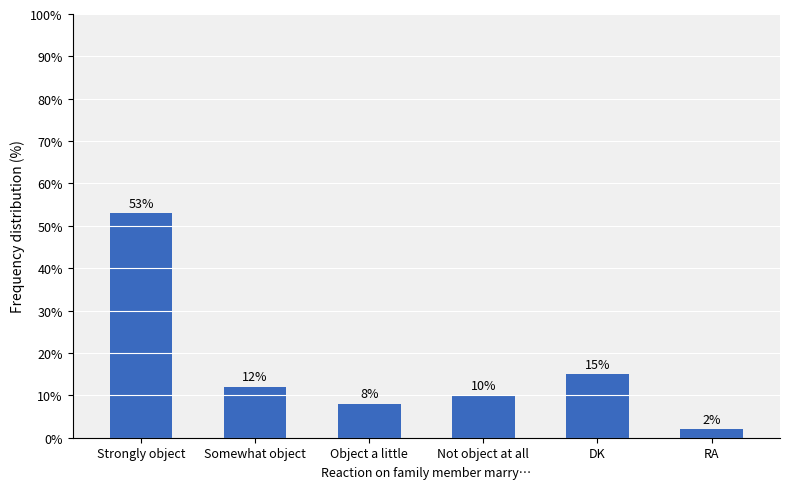

What is the difference between the maximum and minimum values?

51